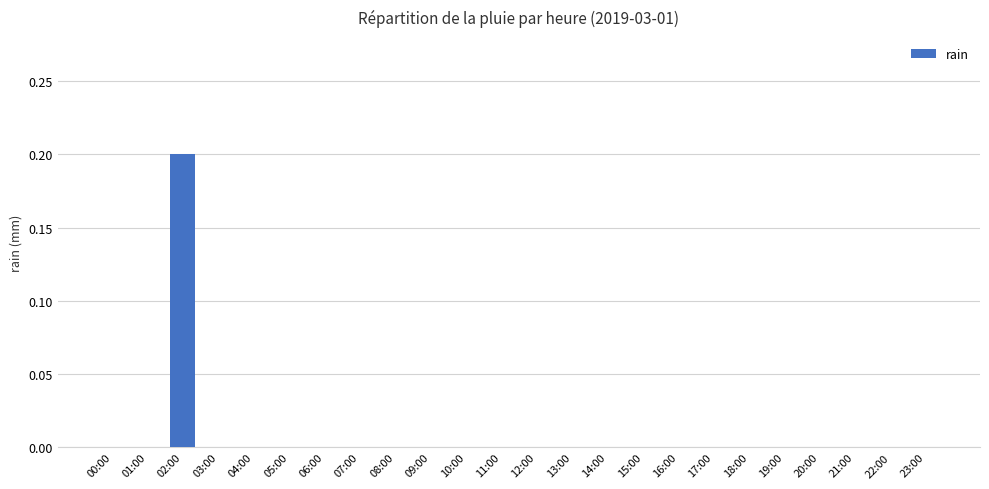

Which category has the highest value across all series?

02:00